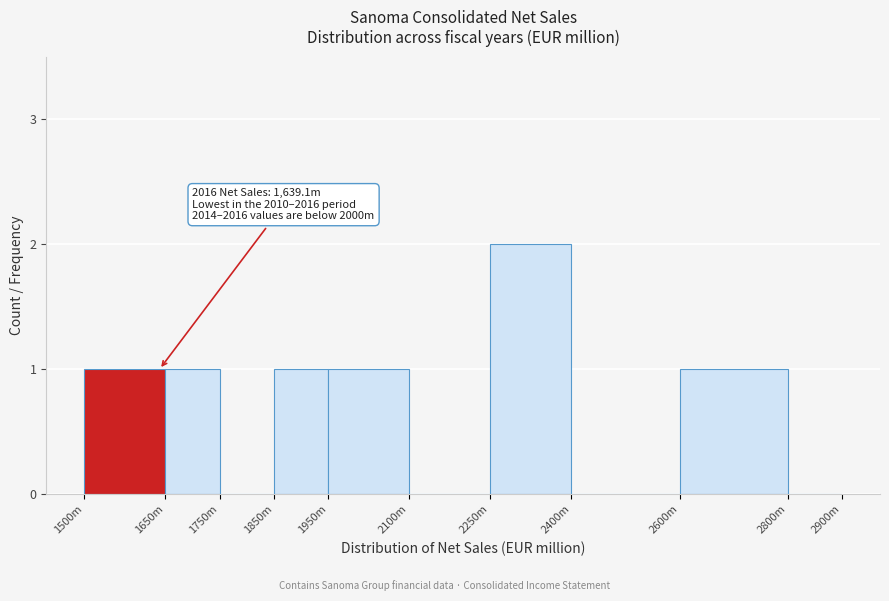

Reading left to right, transcribe all the data shown in this chart.

1500m=1	1650m=1	1750m=0	1850m=1	1950m=1	2100m=0	2250m=2	2400m=0	2600m=1	2800m=0